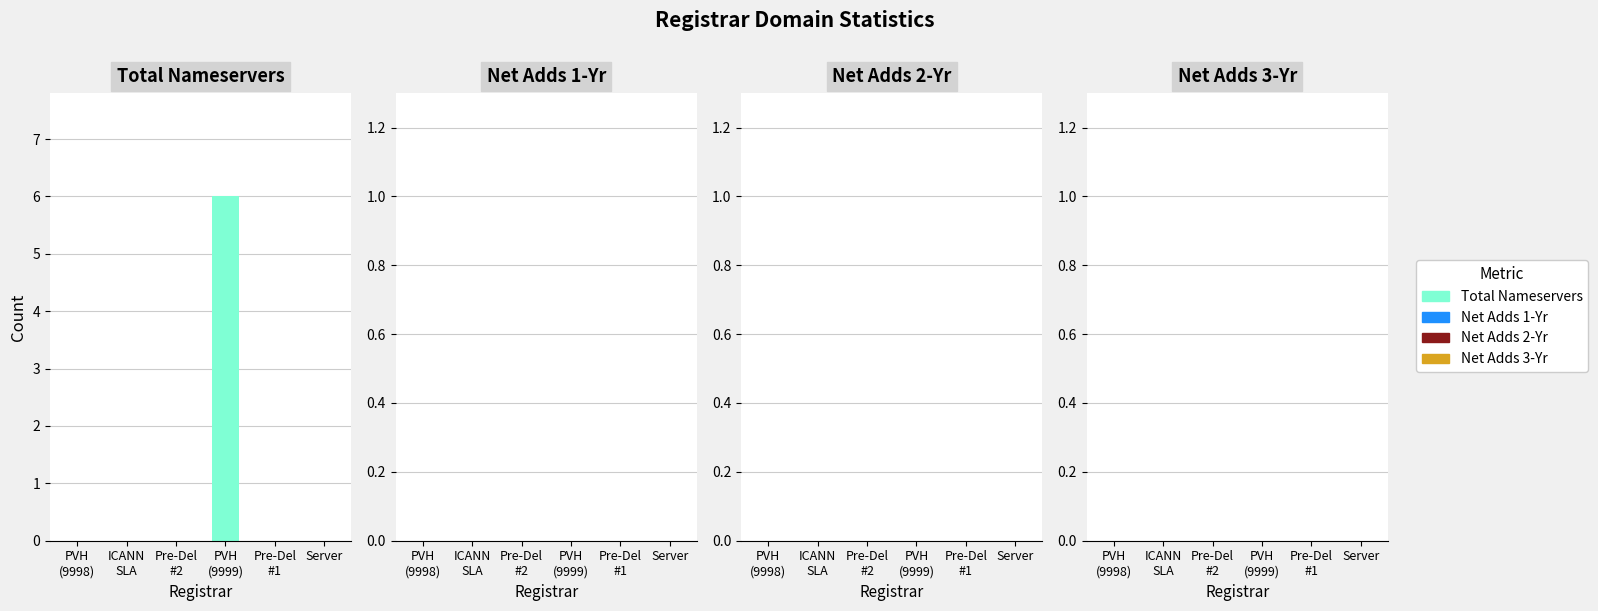

What is the greatest value displayed?

6